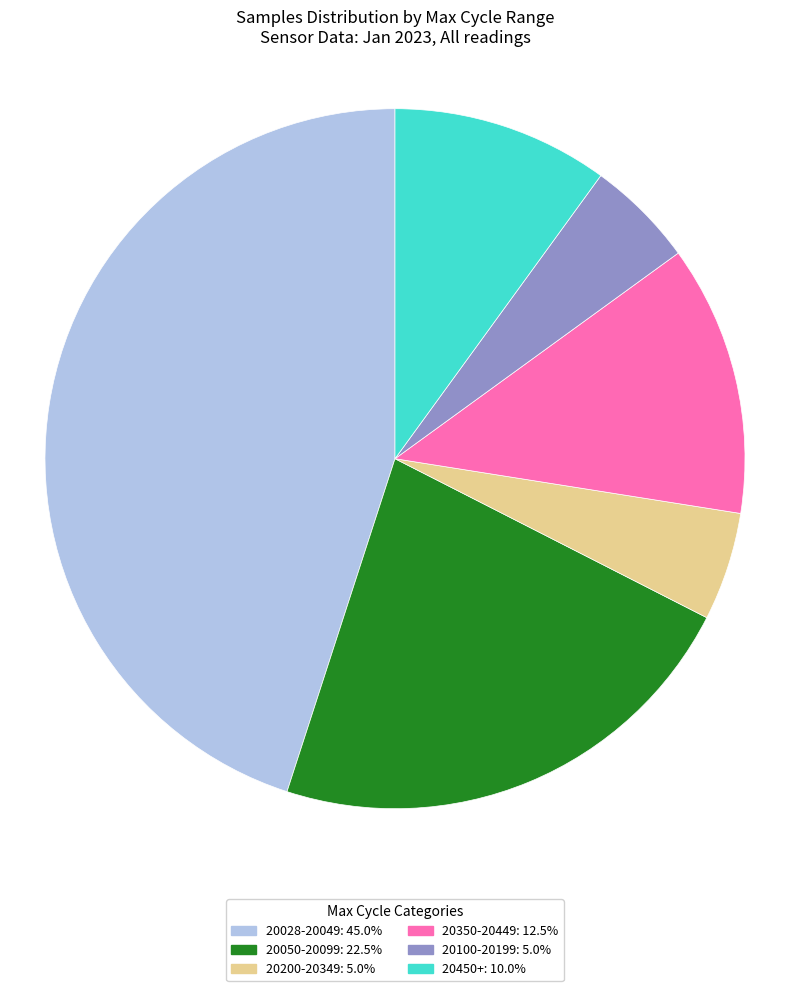

What is the ratio of the value at 20450+: 10.0% to the value at 20100-20199: 5.0%?

2.0